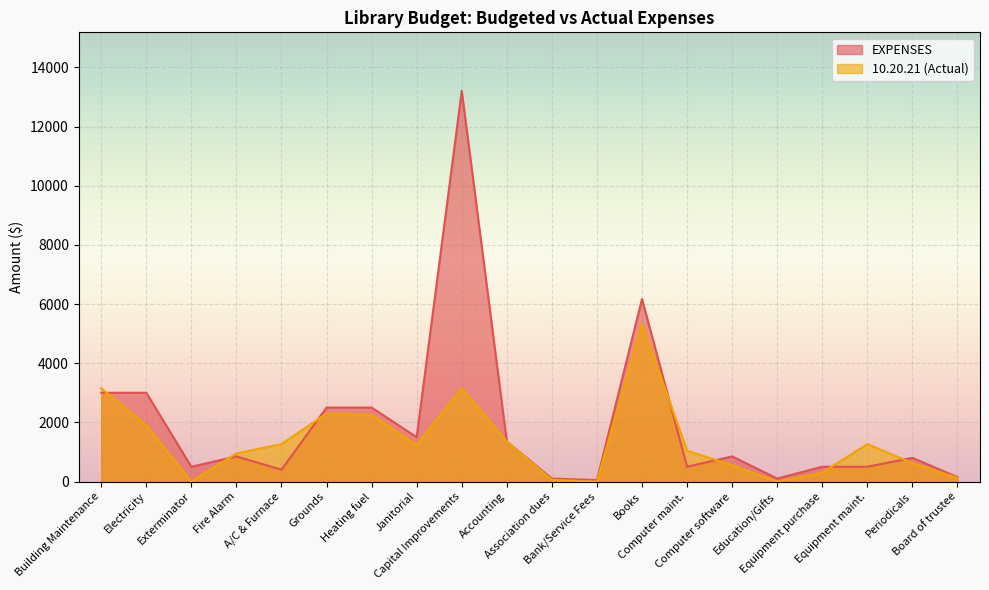

What is the sum of the EXPENSES values at Exterminator and A/C & Furnace?

900.0